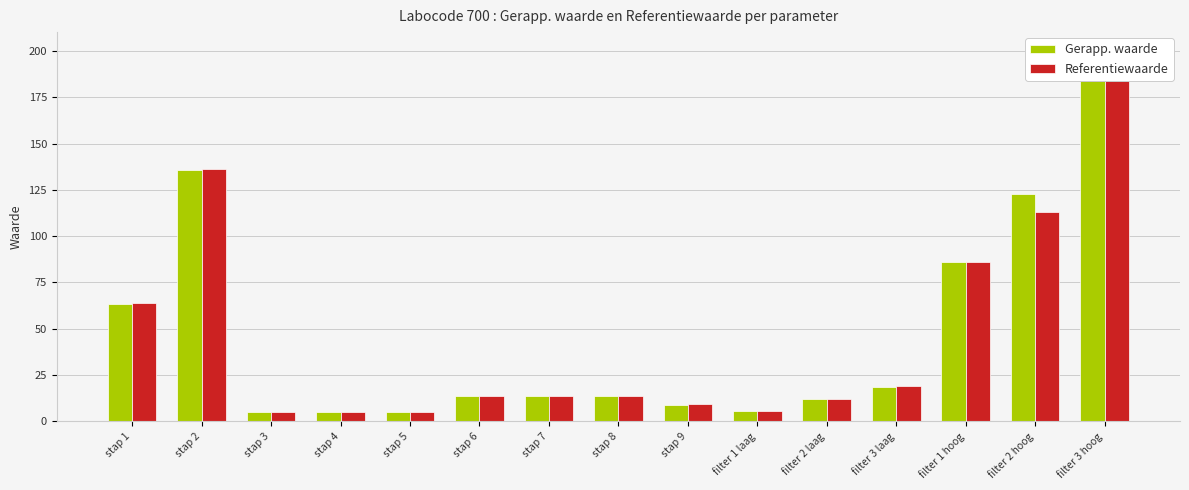

What is the label of the 2nd bar from the left?

stap 2